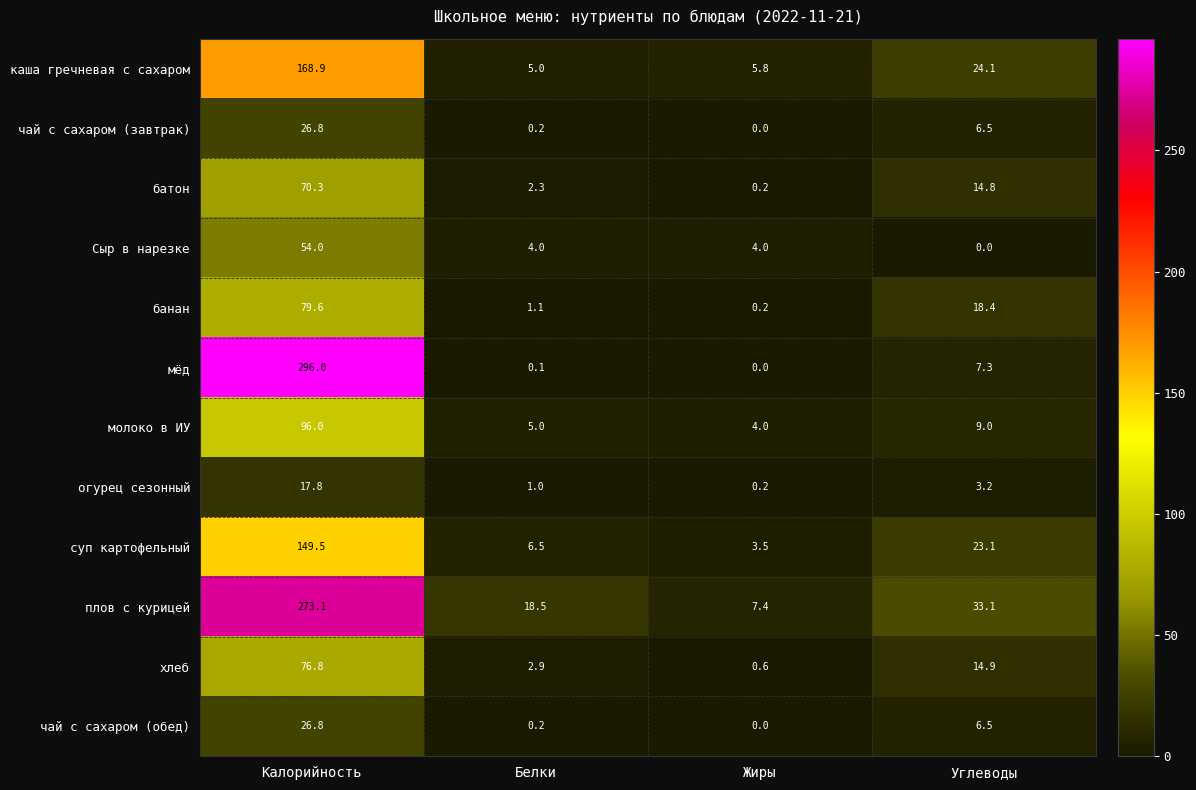

What is the difference between the second highest and second lowest values in the огурец сезонный series?

2.2